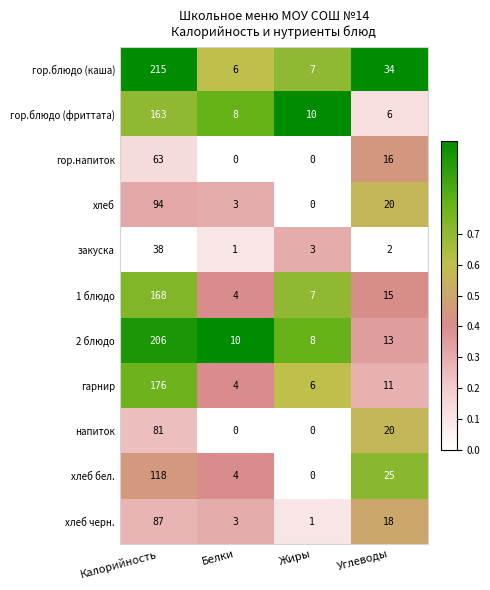

Between Белки and Углеводы, which series saw the biggest shift?

гор.блюдо (каша)